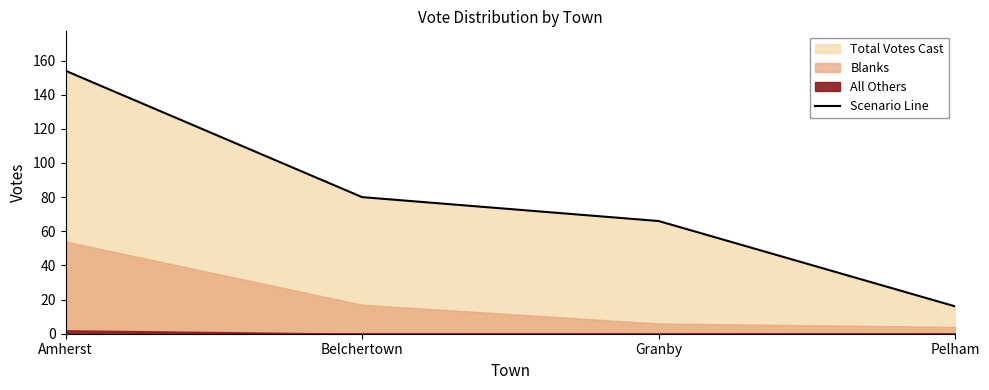

How many data points does each series have?

4